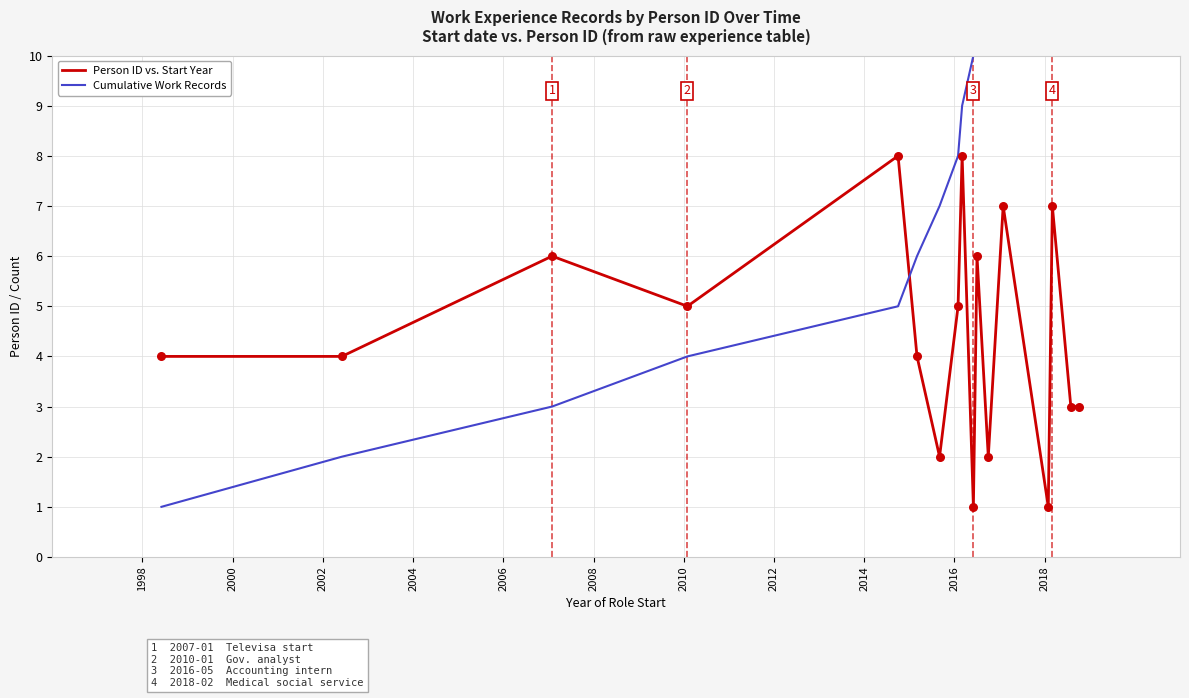

What is the maximum value for Person ID vs. Start Year?

8